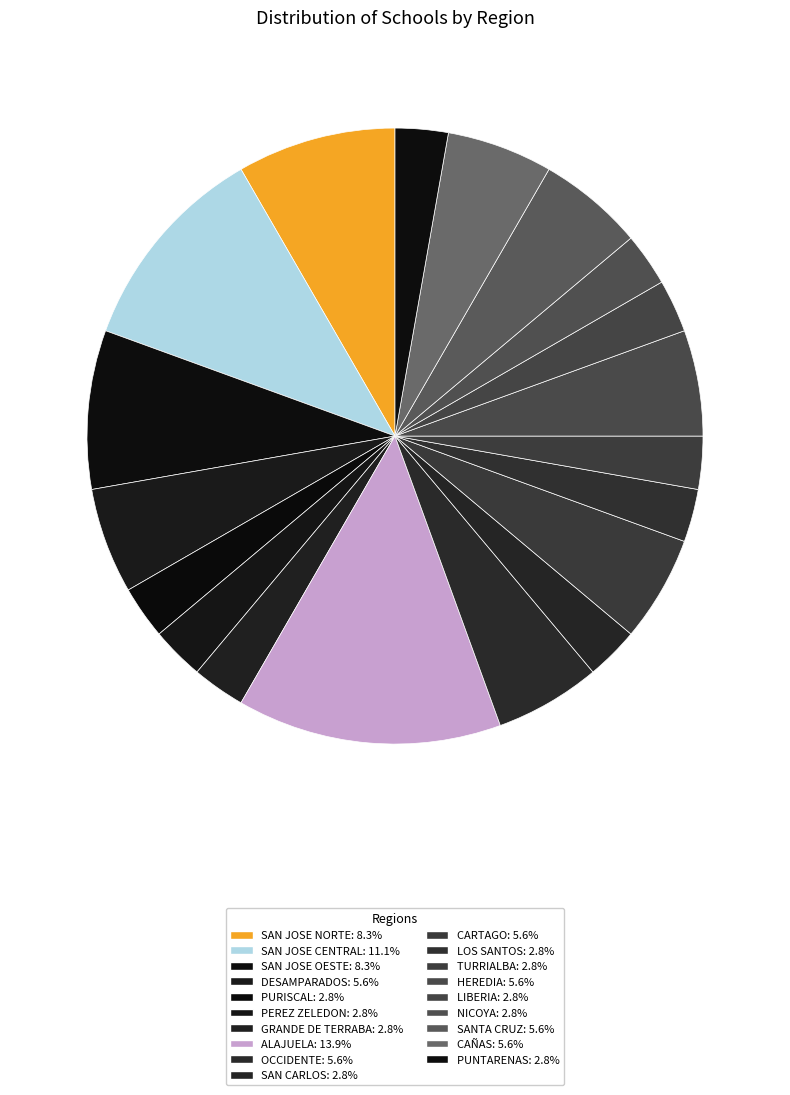

What percentage is the ALAJUELA slice, to the nearest percent?

14%